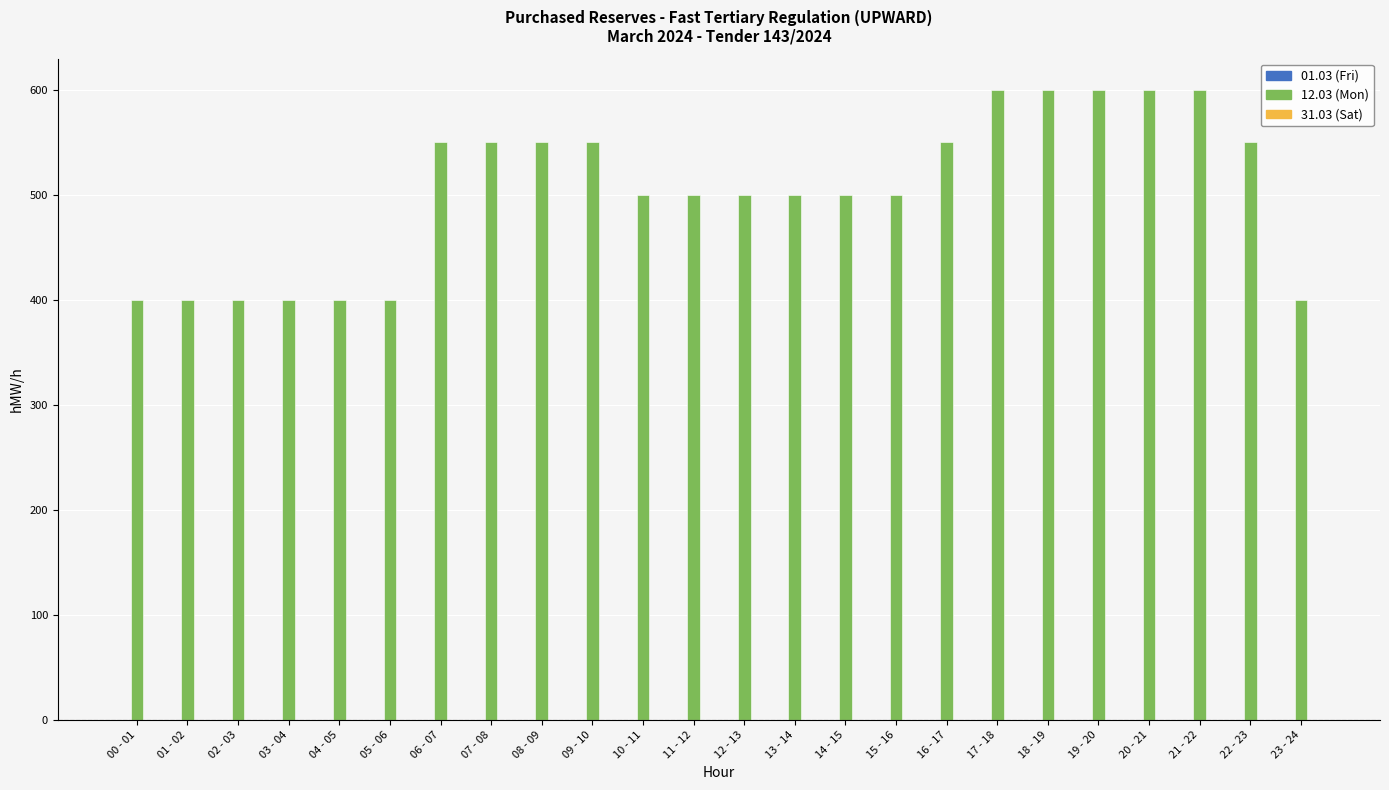

What is the difference between the maximum and minimum values?

200